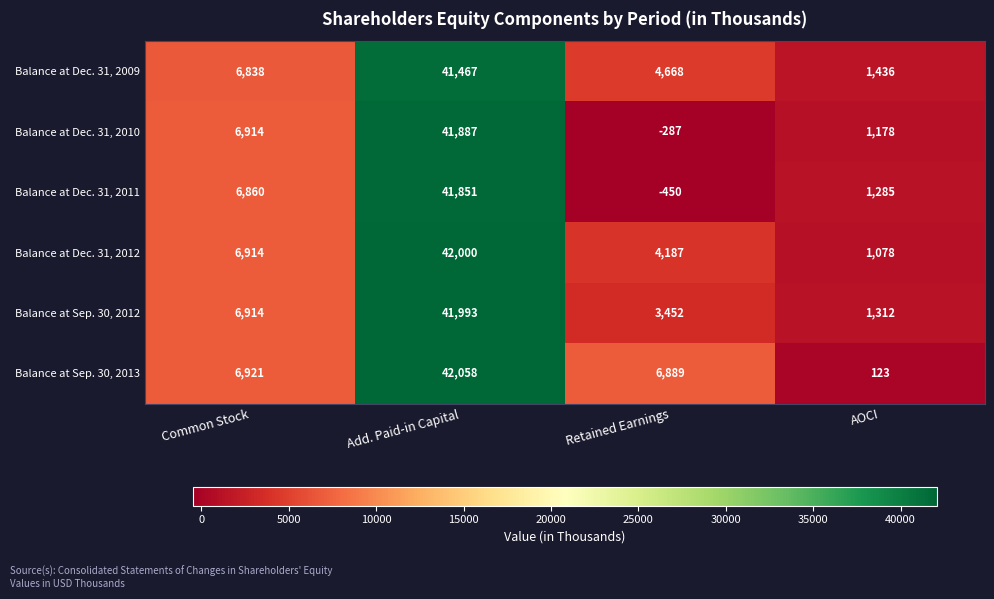

Is it true that Balance at Dec. 31, 2010 equals 1178 at AOCI?

True